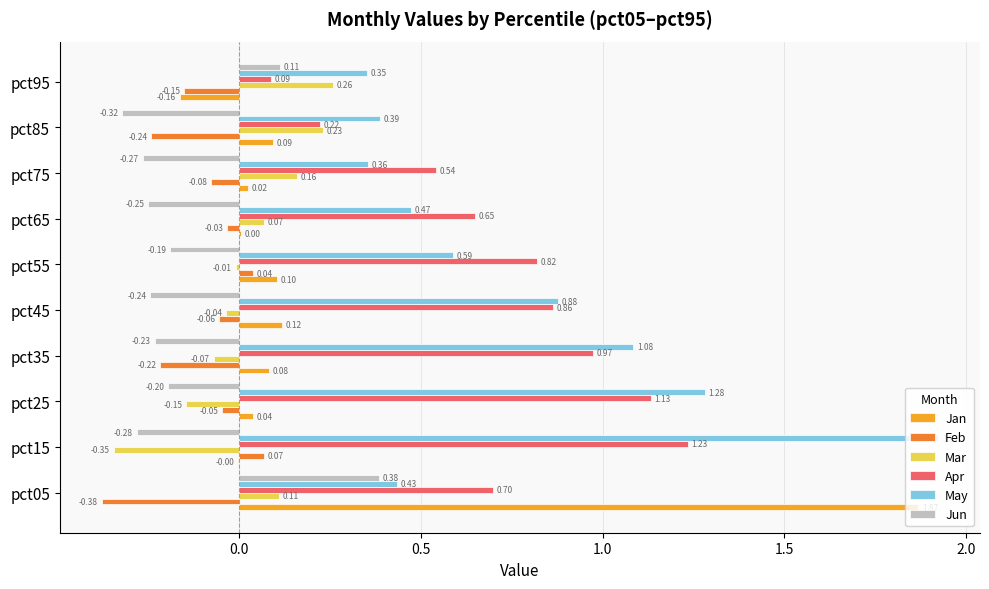

Which series has the largest range (max minus min)?

Jan